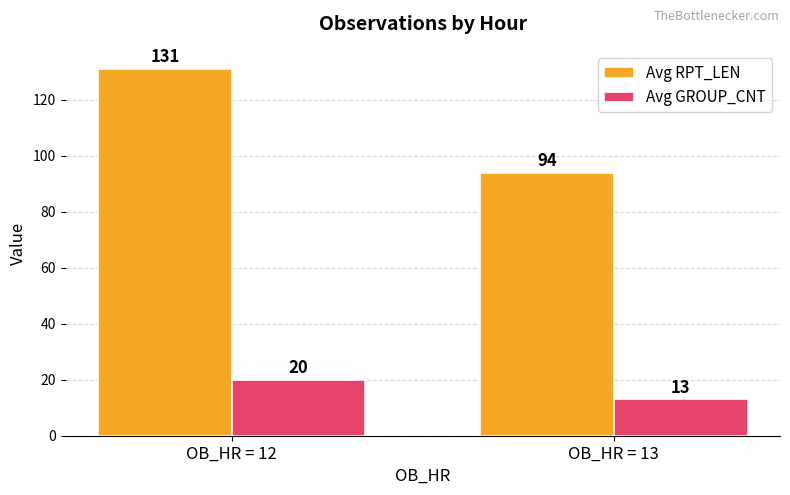

What is the smallest value displayed?

13